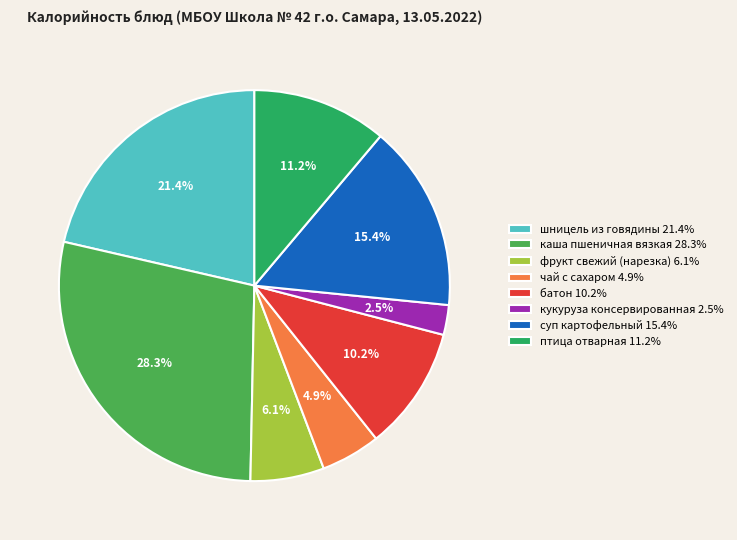

What portion of the pie excludes батон?

89.8%